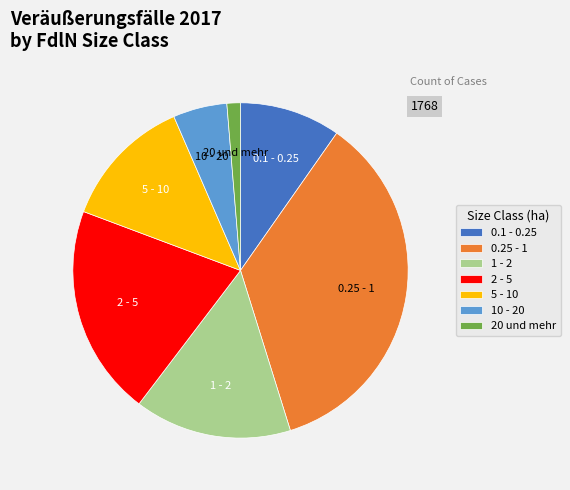

Count the number of slices in the pie.

7